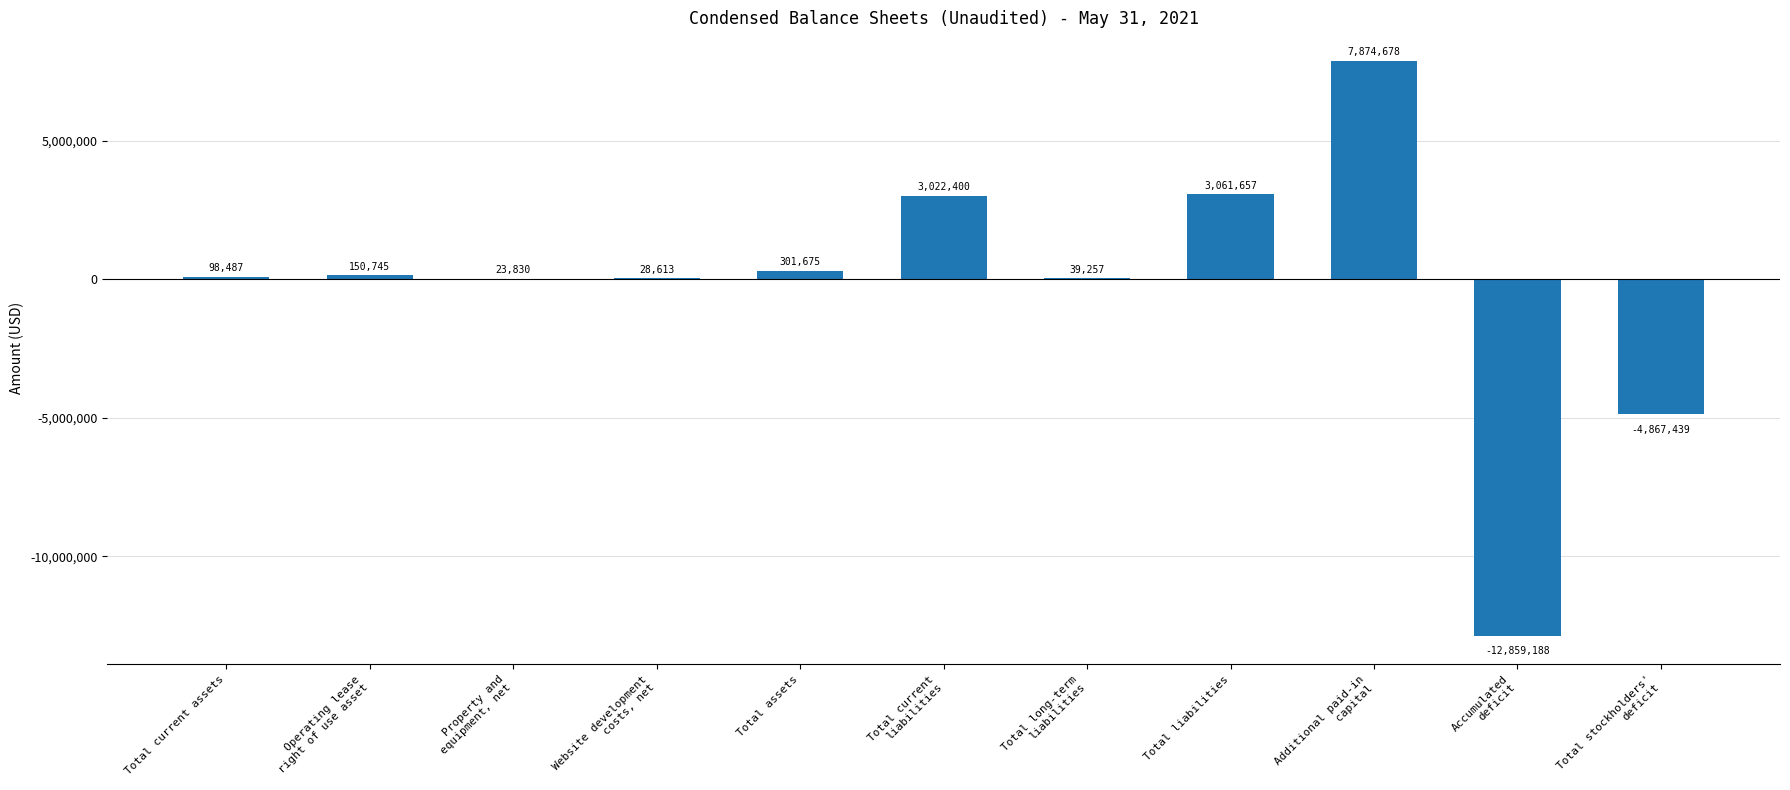

What is the change in value from Total current assets to Total assets?

+203188